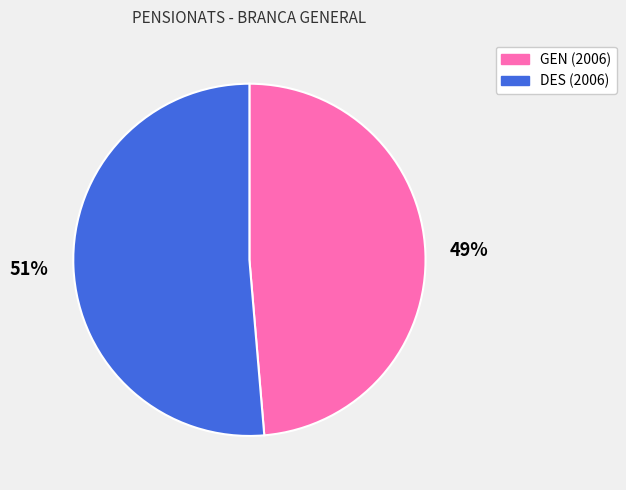

What percentage is the GEN (2006) slice, to the nearest percent?

49%